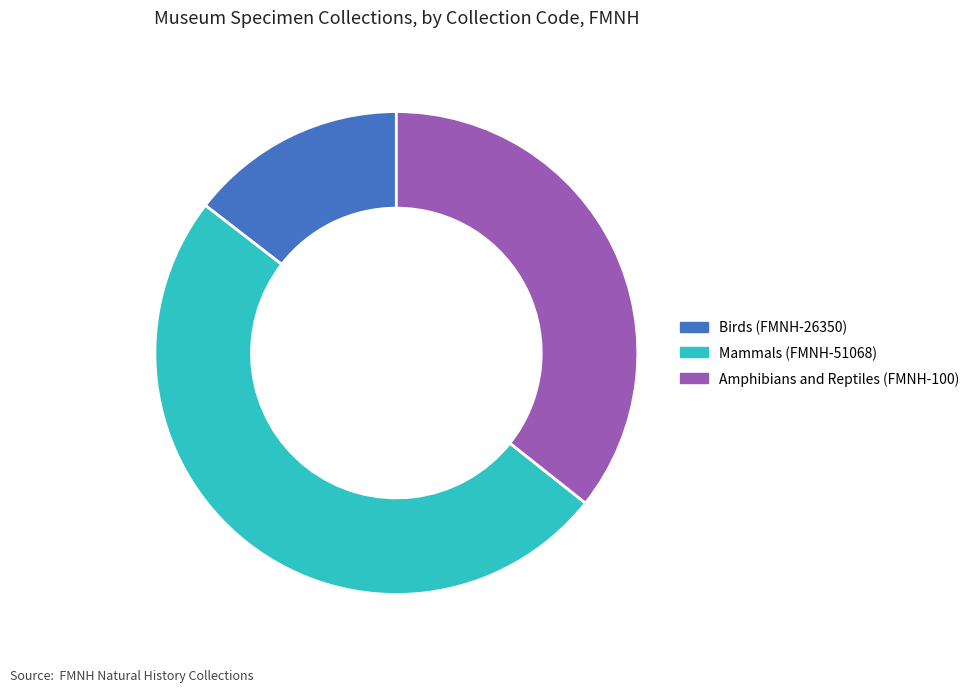

Approximately how many times larger is the value at Amphibians and Reptiles (FMNH-100) compared to Mammals (FMNH-51068)?

0.7